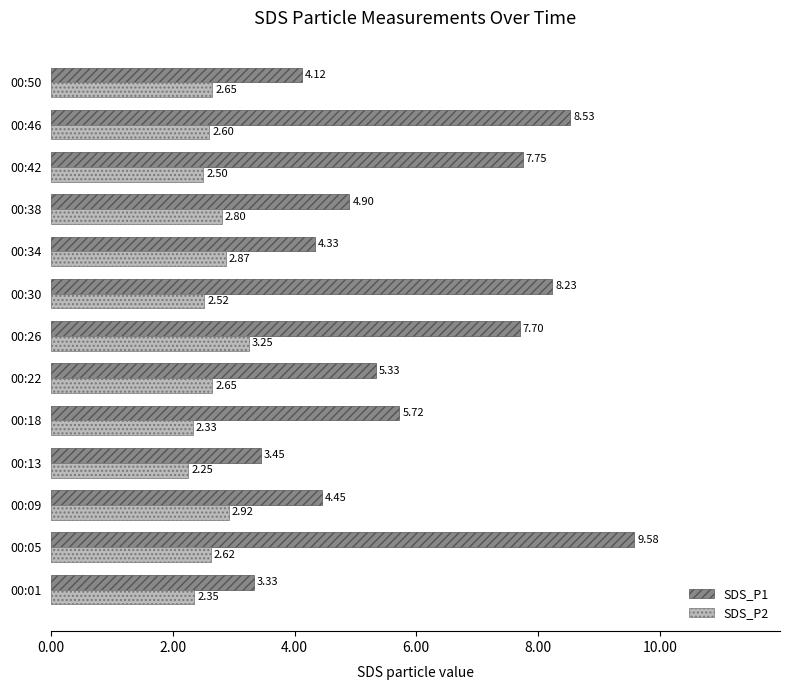

At which category is the sum across all series the highest?

00:05